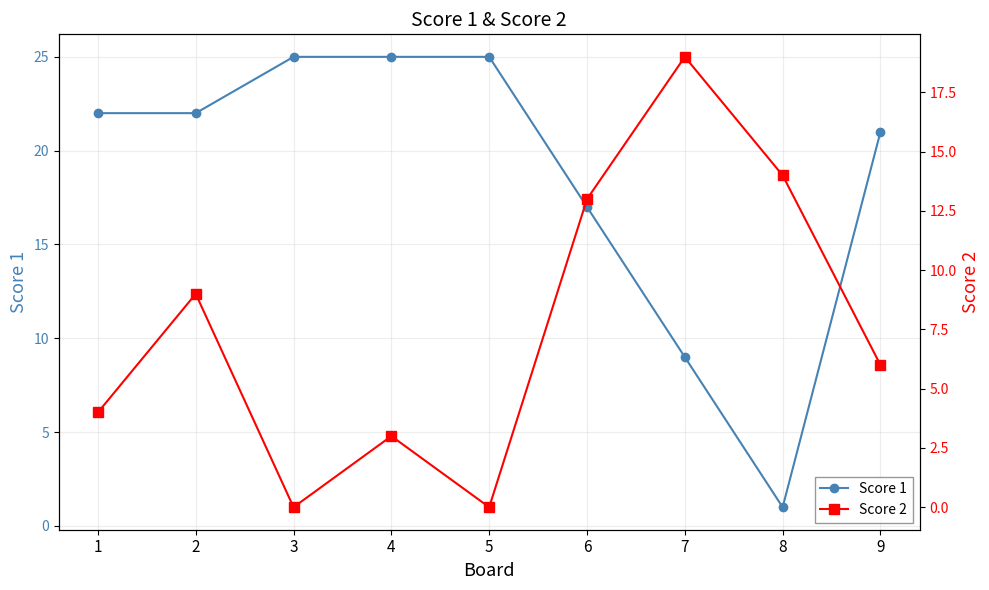

What is the value of the Score 1 point at the 1st from the left?

22